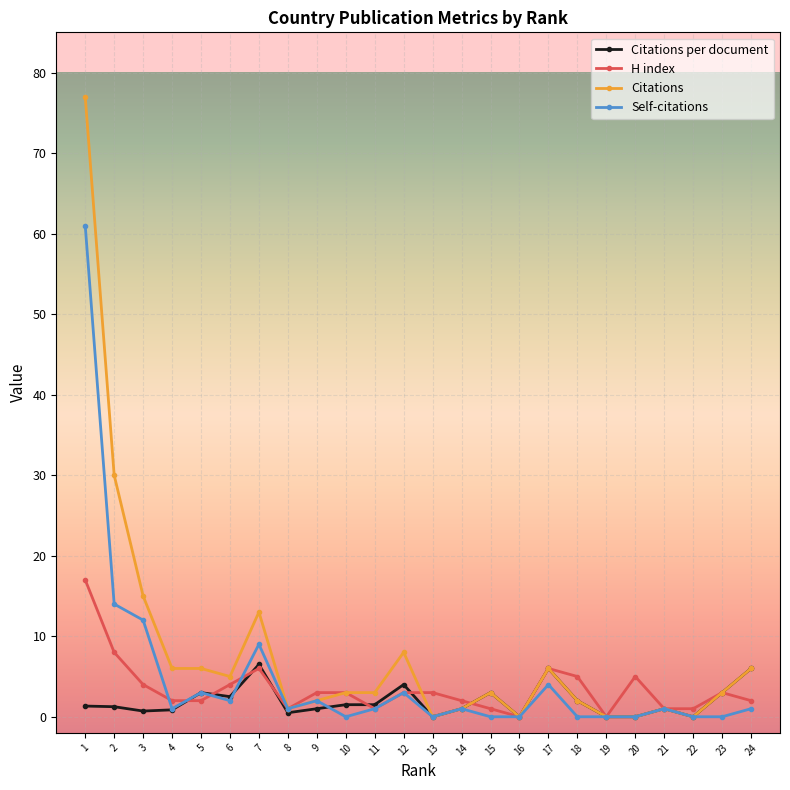

The value of Citations per document at 17 is 10.6. True or false?

False